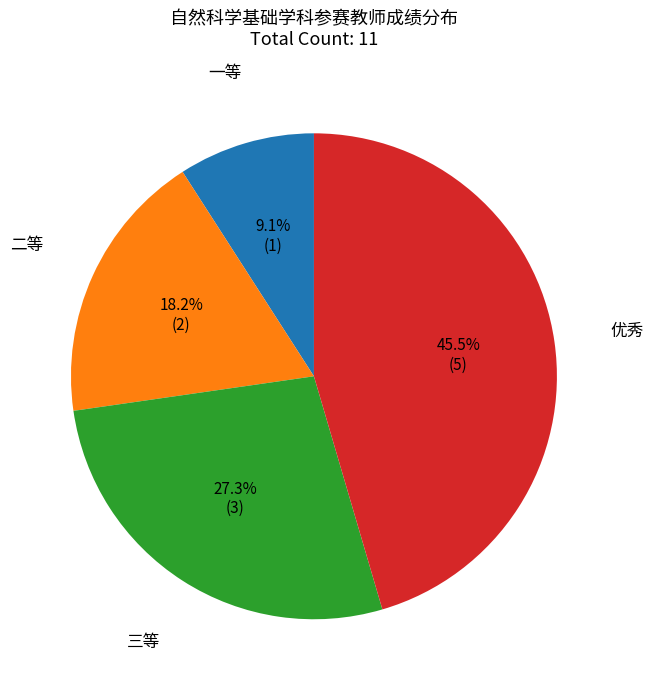

Is the sum of 优秀 and 二等 greater than half?

Yes